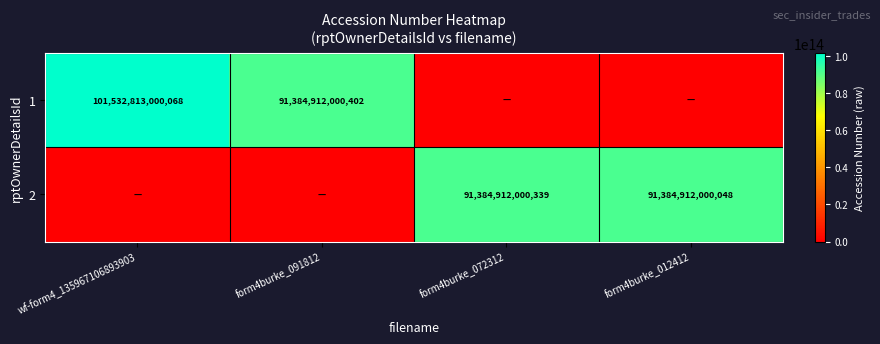

The 1 series shows 34429759608564 at form4burke_091812. True or false?

False